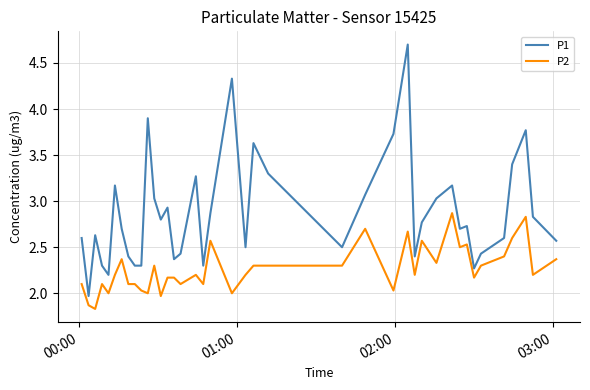

What is the difference between the maximum and minimum values in the P1 series?

2.7